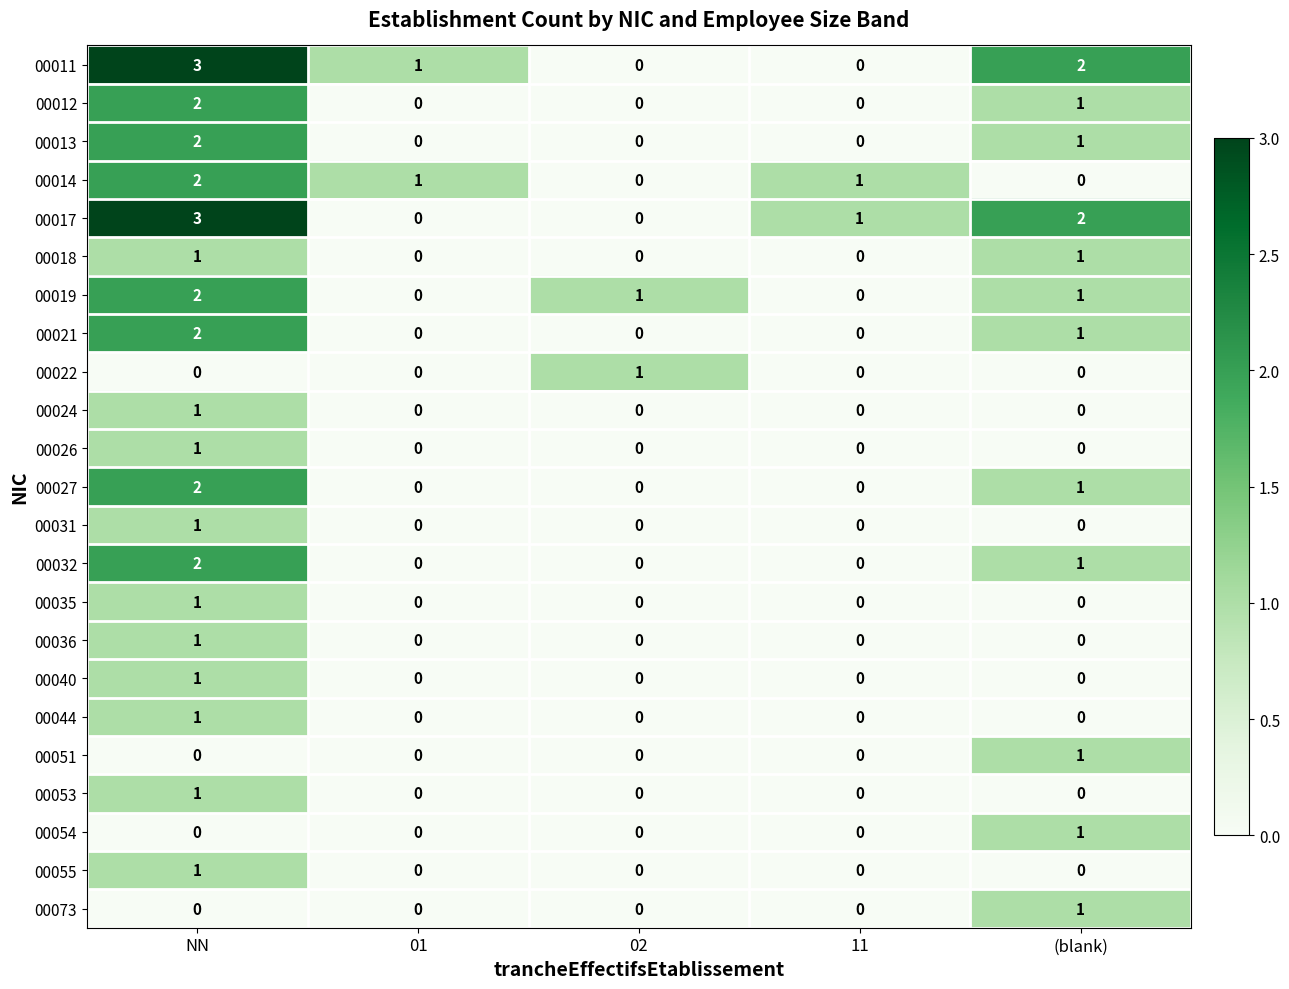

What is the total value across all series at (blank)?

14